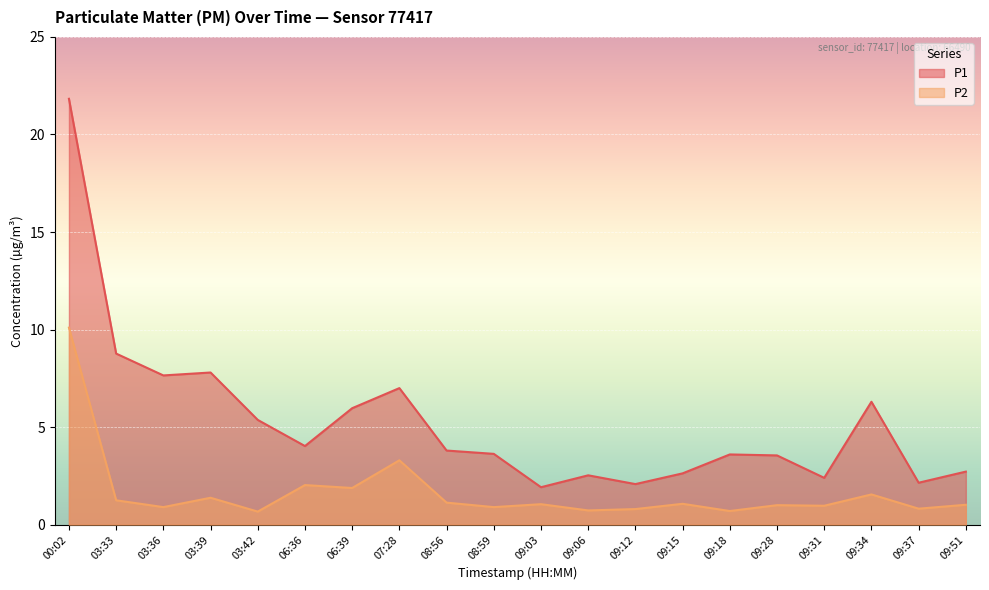

Where is P2 nearest to the value 5?

07:28